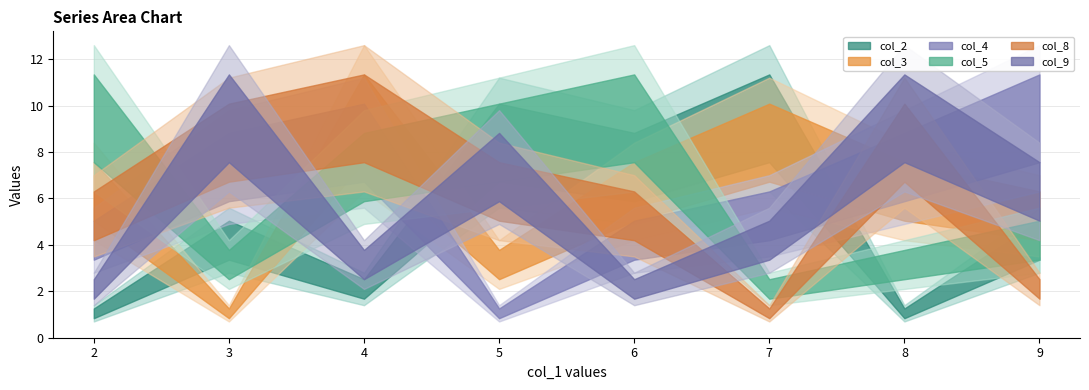

Between 8 and 9, which series saw the biggest shift?

col_8